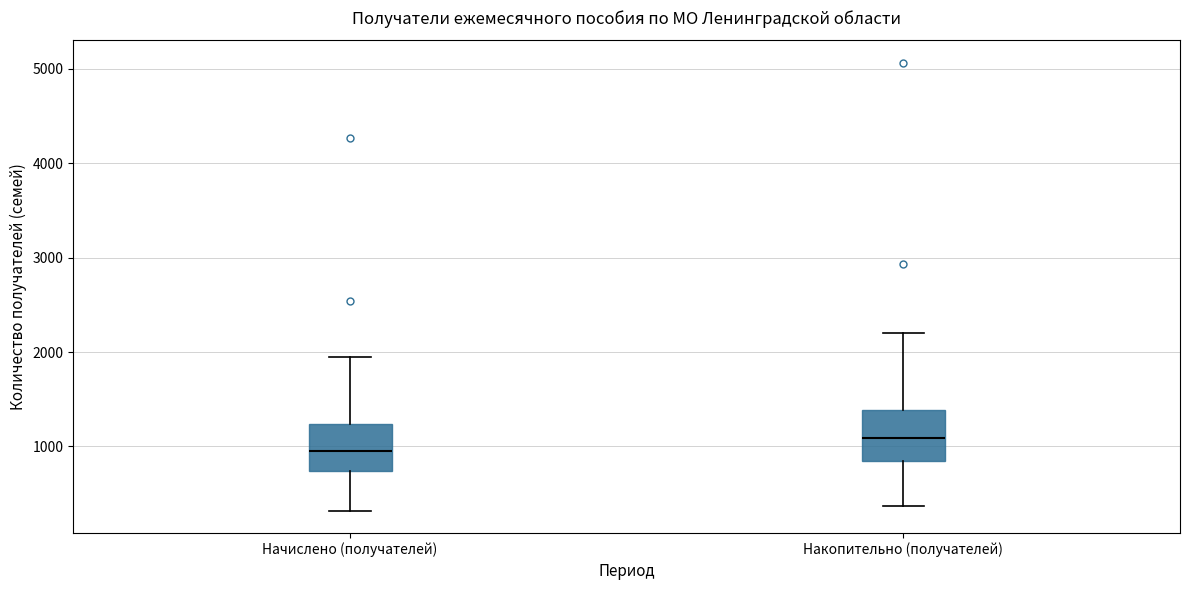

Where does the median line of the box for Накопительно (получателей) sit on the y-axis? The values are not printed on the chart, so give them approximately, as read against the axis.

1100